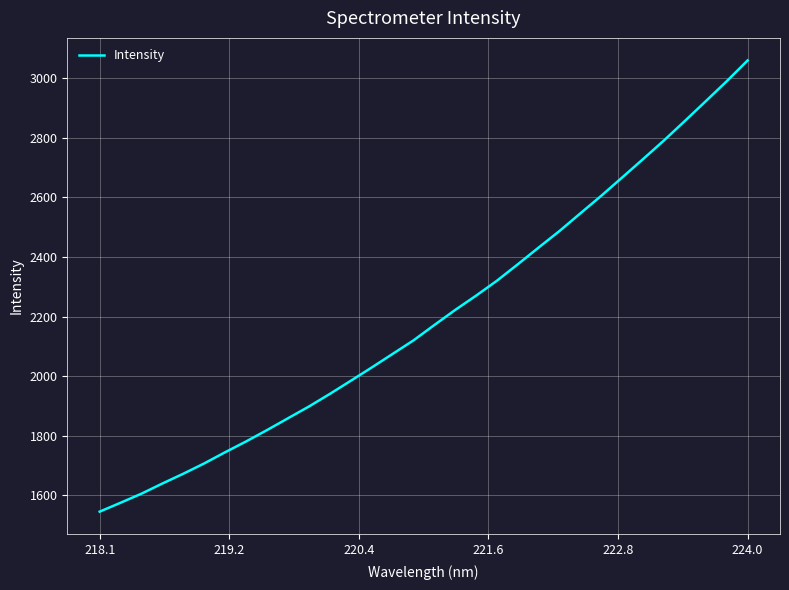

What is the minimum value shown in the chart?

1545.3